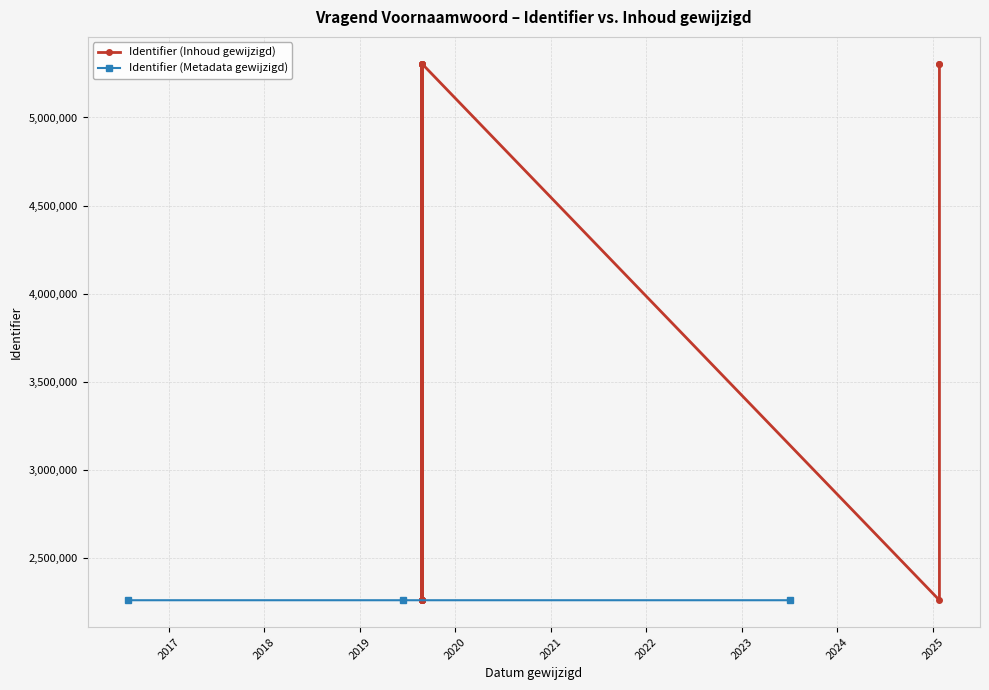

True or false: Identifier (content modified) and Identifier (metadata modified) intersect in this chart.

True